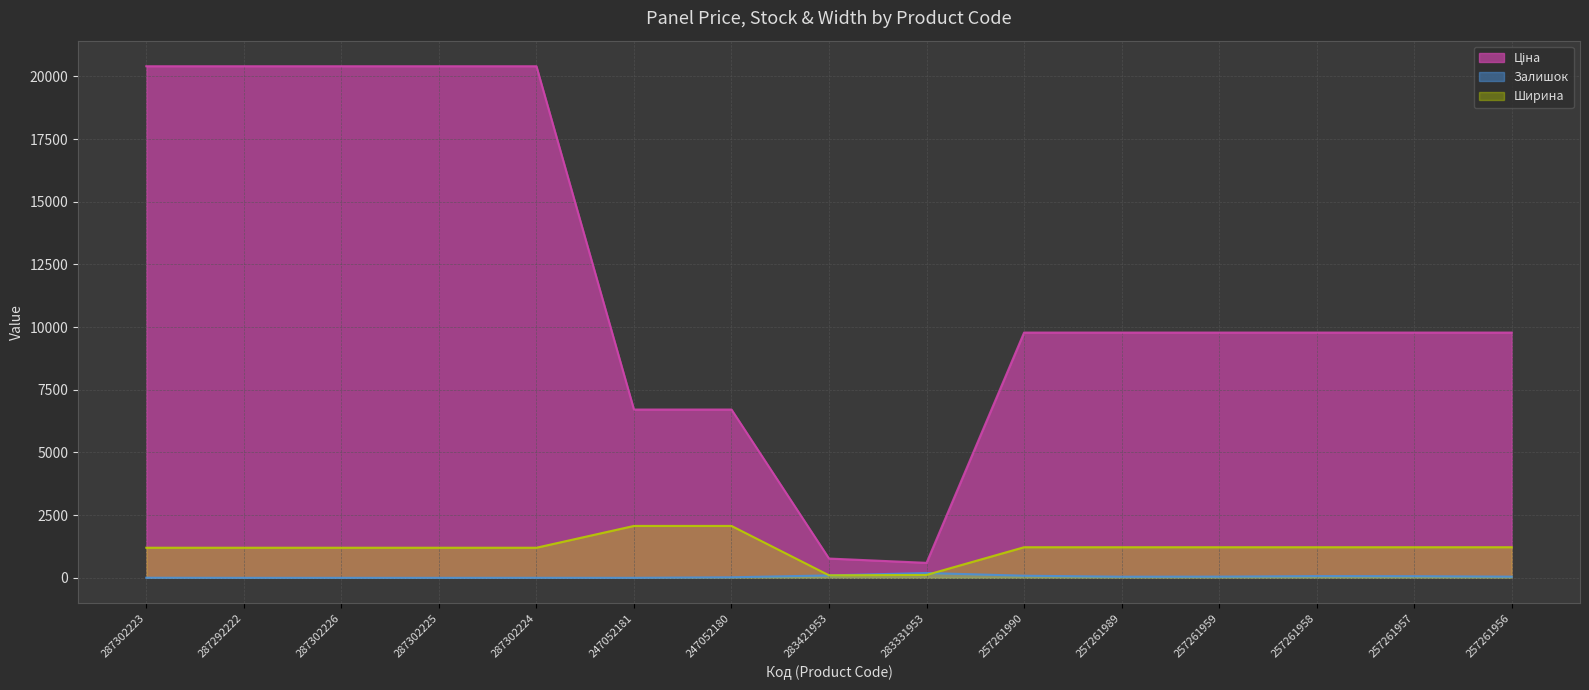

At which label is Залишок (line) closest to 96?

283421953